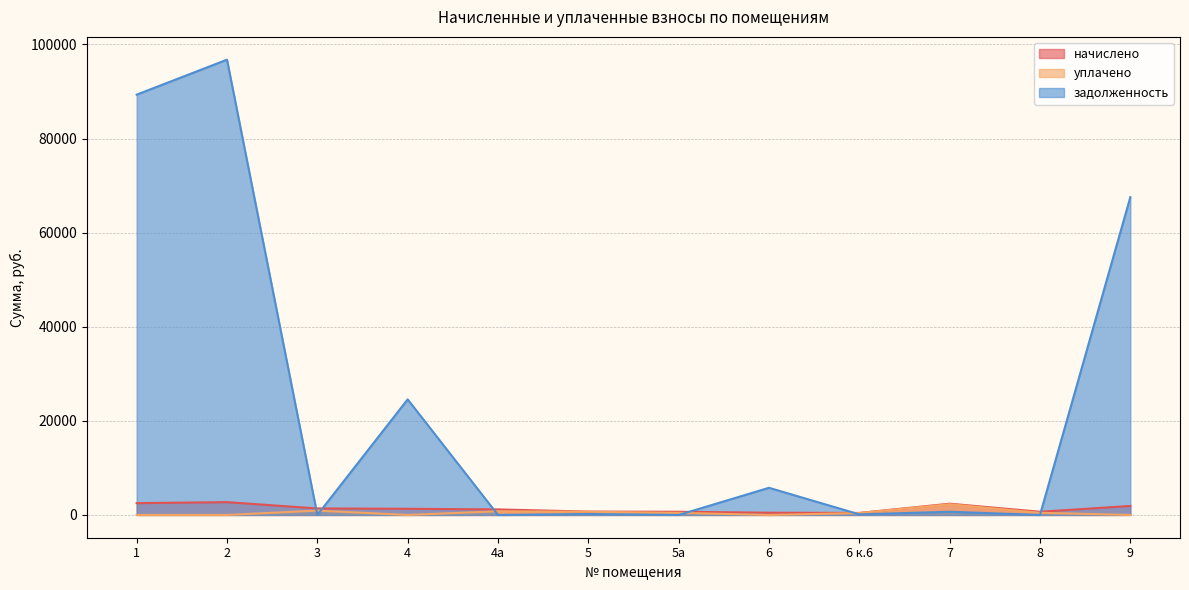

What position from the left is 2?

2